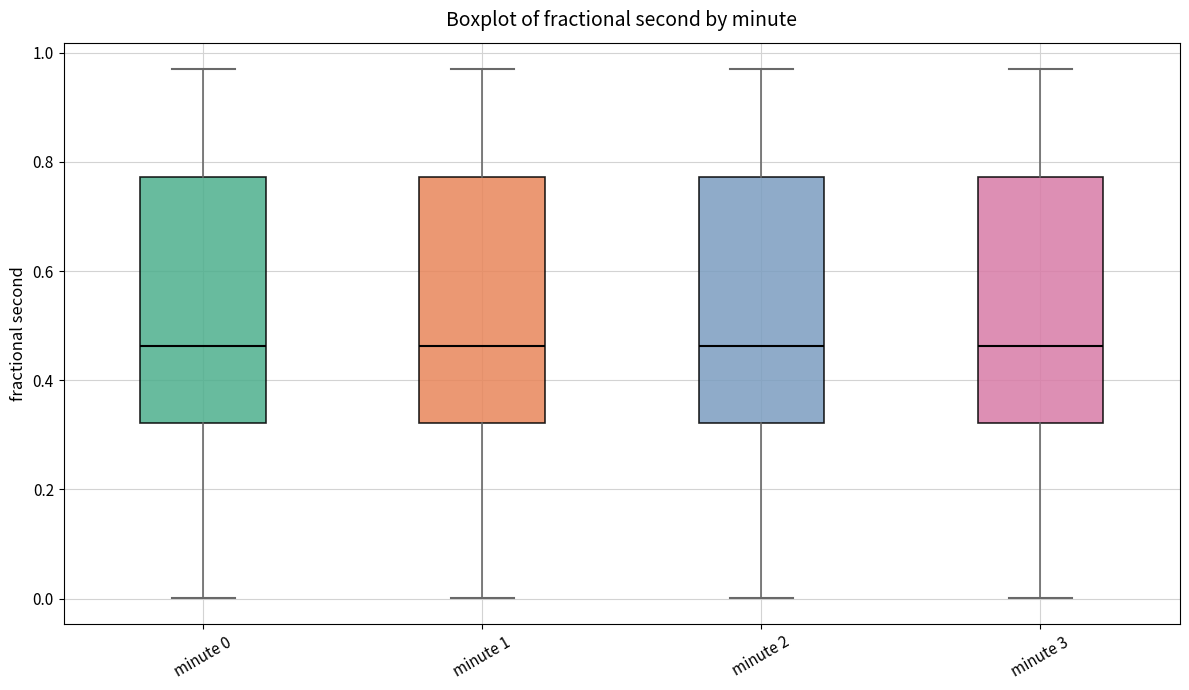

Where is the lower edge of the box for minute 2 on the y-axis? The values are not printed on the chart, so give them approximately, as read against the axis.

0.32